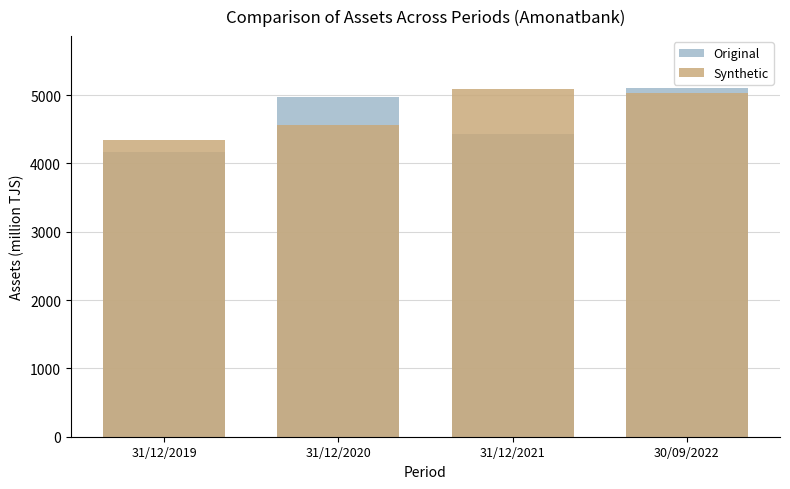

Reading left to right, extract all data points from this chart.

Original: 4161.1	4969.6	4437.7	5099.0
Synthetic: 4340.6	4566.1	5088.9	5028.4